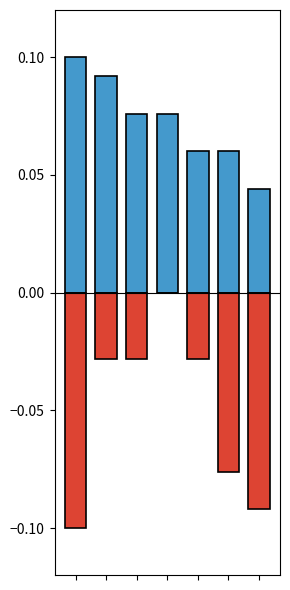

What are all the series names shown in the legend?

Dvouhra Body, Mix Body